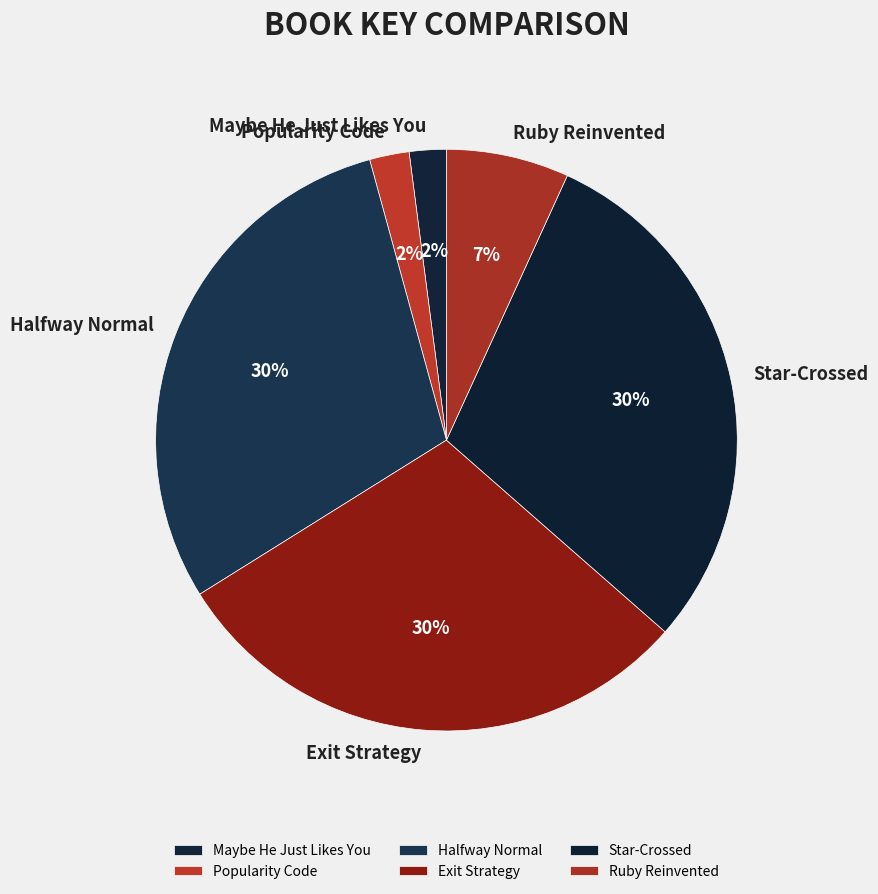

To the nearest percent, what is the difference between the Popularity Code and Ruby Reinvented slice percentages?

5%